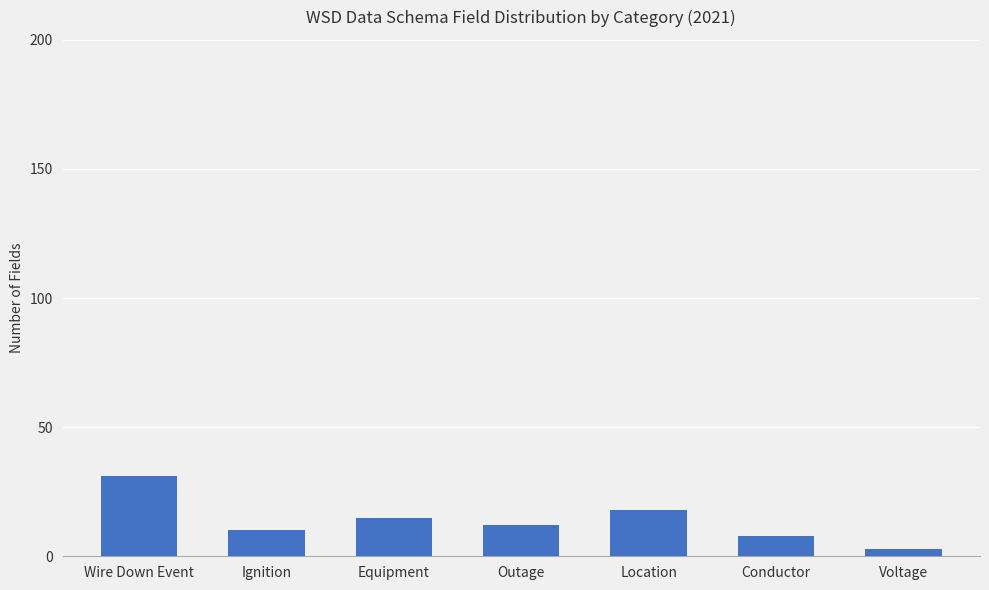

Which label corresponds to the largest value in the chart?

Wire Down Event